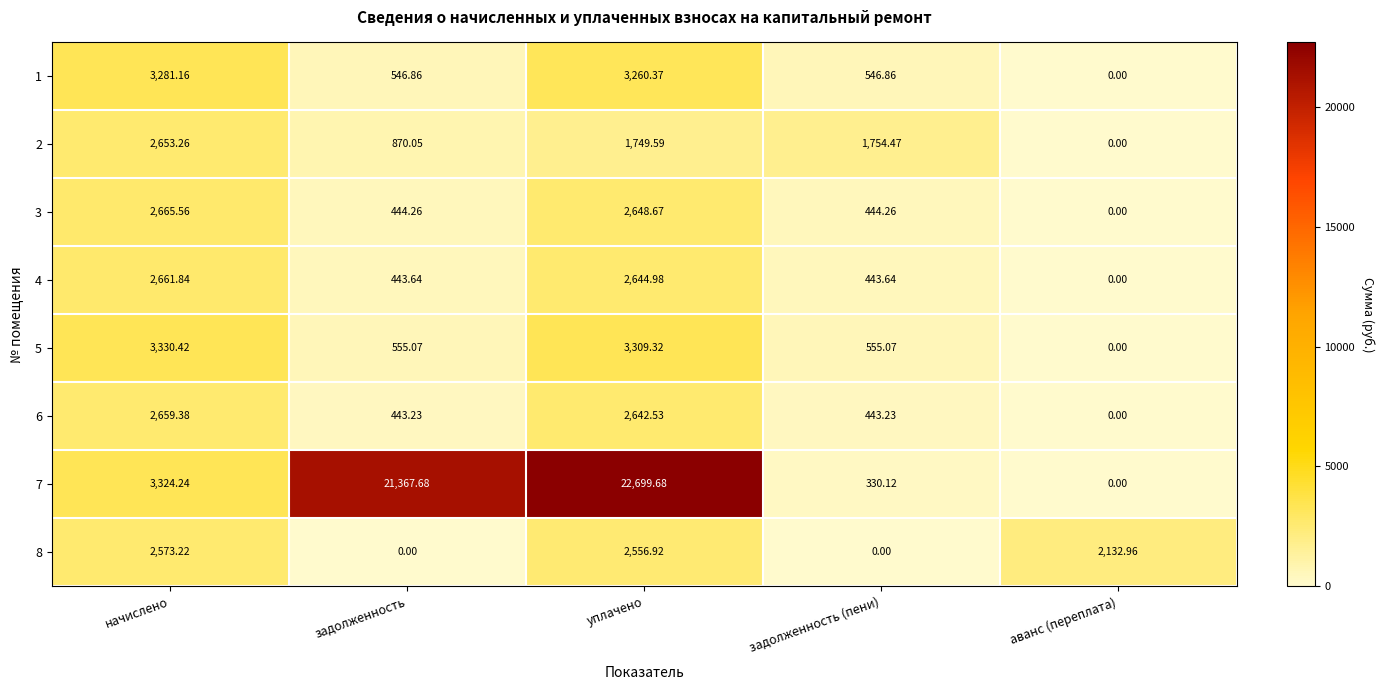

Count the number of data series in this chart.

8